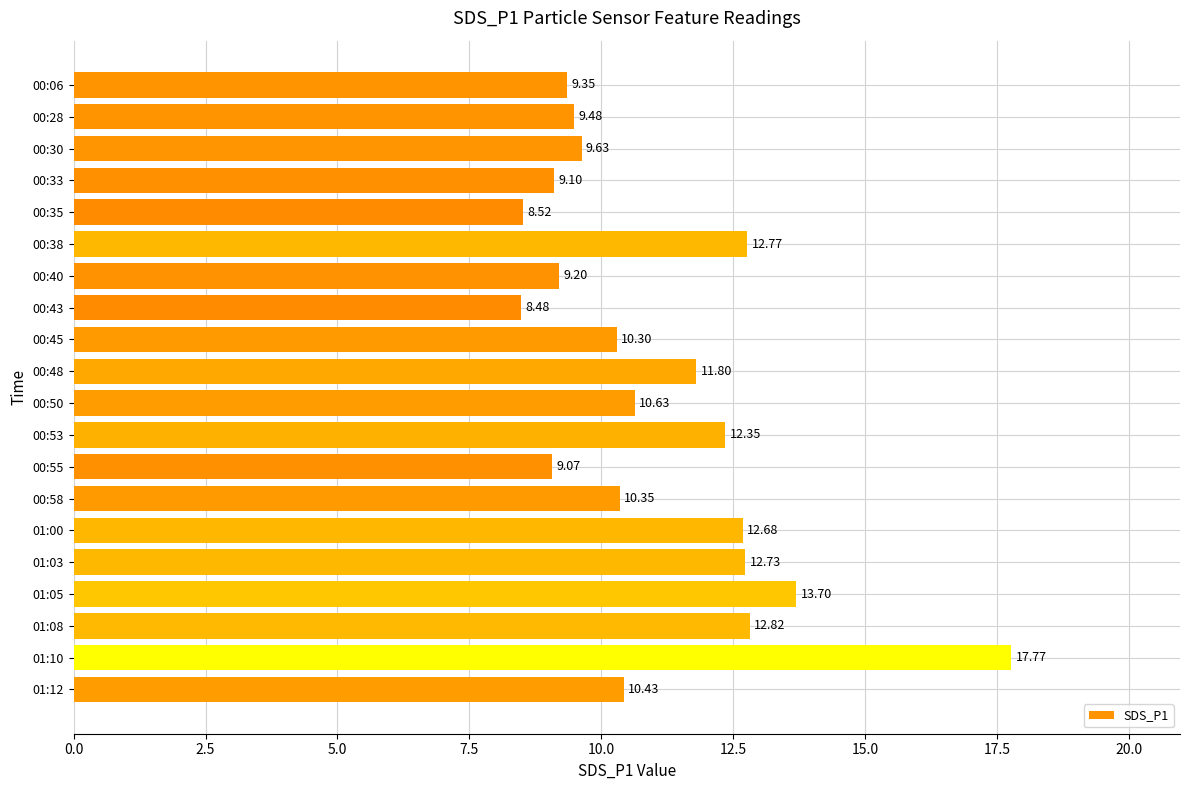

Are the bars grouped side by side (vs. stacked)?

No